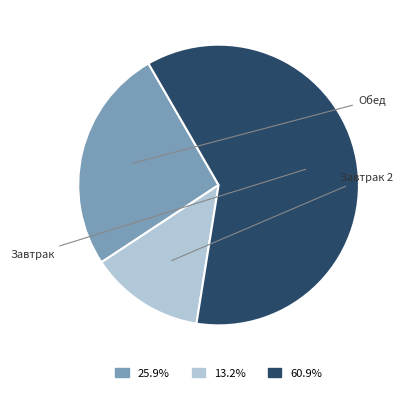

Is there a majority slice in this chart?

Yes